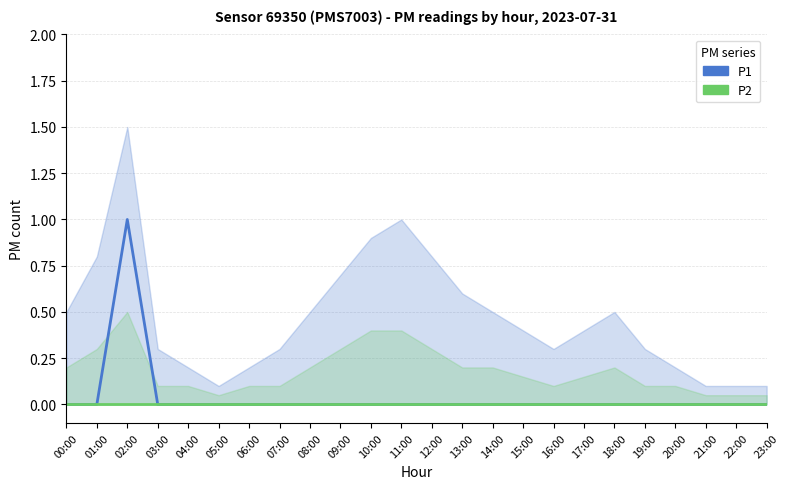

Is the value of P2 at 16:00 greater than the value of P1 at 01:00?

No